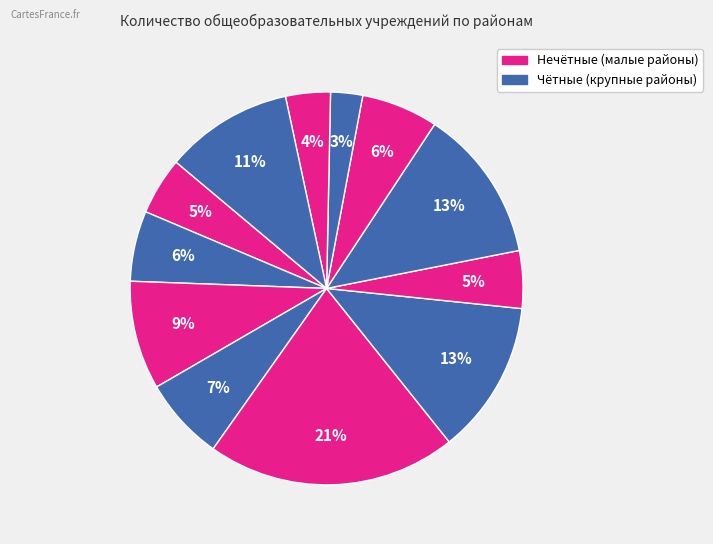

Is there a majority slice in this chart?

No